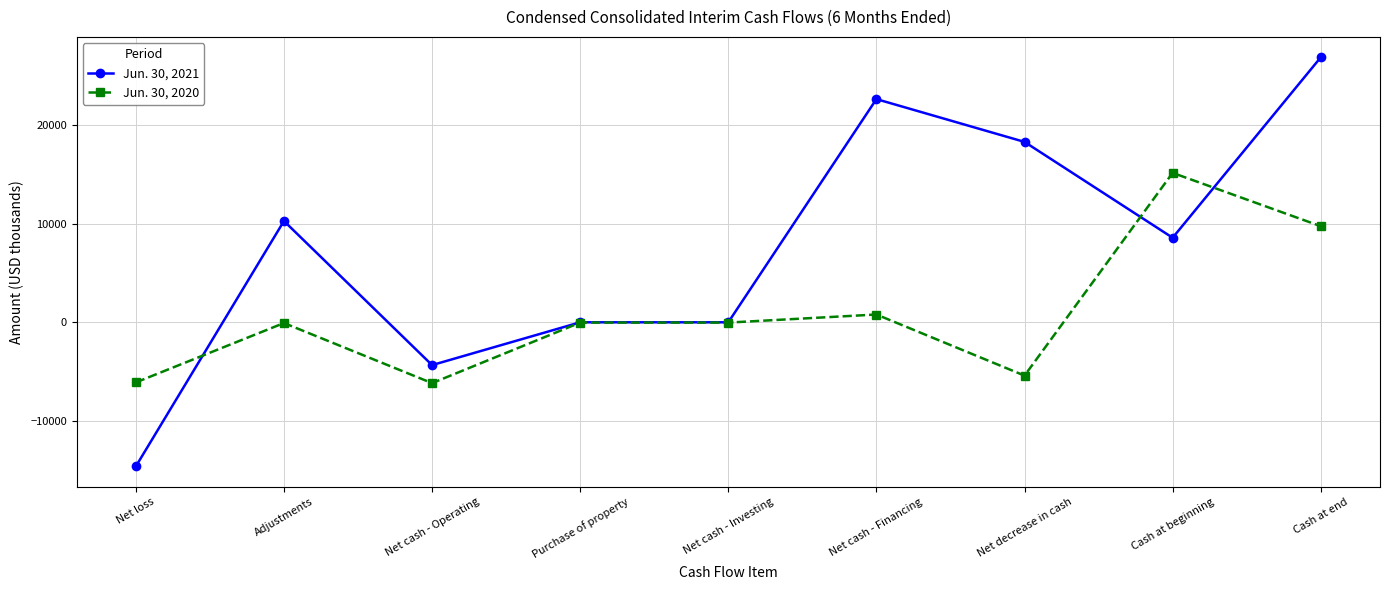

What is the sum of all Jun. 30, 2020 values?

7905